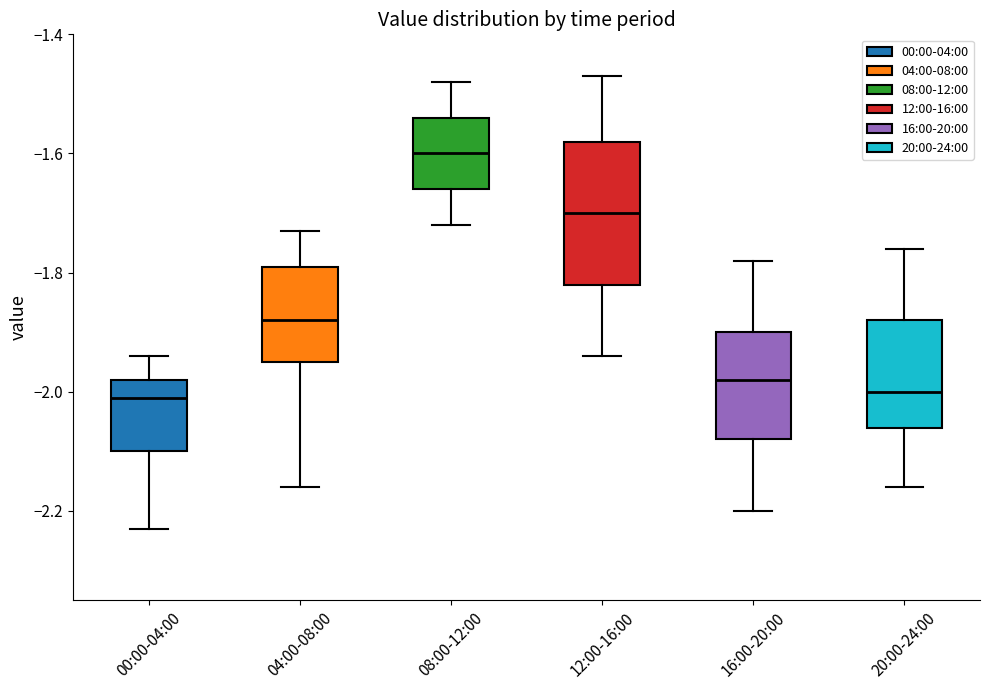

Reading left to right, transcribe this box plot: for each box, give where its median line is, the range the box spans, and where its two whiskers end, as read against the y-axis. The values are not printed on the chart, so give them approximately, as read against the axis.

00:00-04:00: median -2.00, box -2.10 to -1.98, whiskers -2.22 to -1.94
04:00-08:00: median -1.88, box -1.94 to -1.78, whiskers -2.16 to -1.72
08:00-12:00: median -1.60, box -1.66 to -1.54, whiskers -1.72 to -1.48
12:00-16:00: median -1.70, box -1.82 to -1.58, whiskers -1.94 to -1.46
16:00-20:00: median -1.98, box -2.08 to -1.90, whiskers -2.20 to -1.78
20:00-24:00: median -2.00, box -2.06 to -1.88, whiskers -2.16 to -1.76